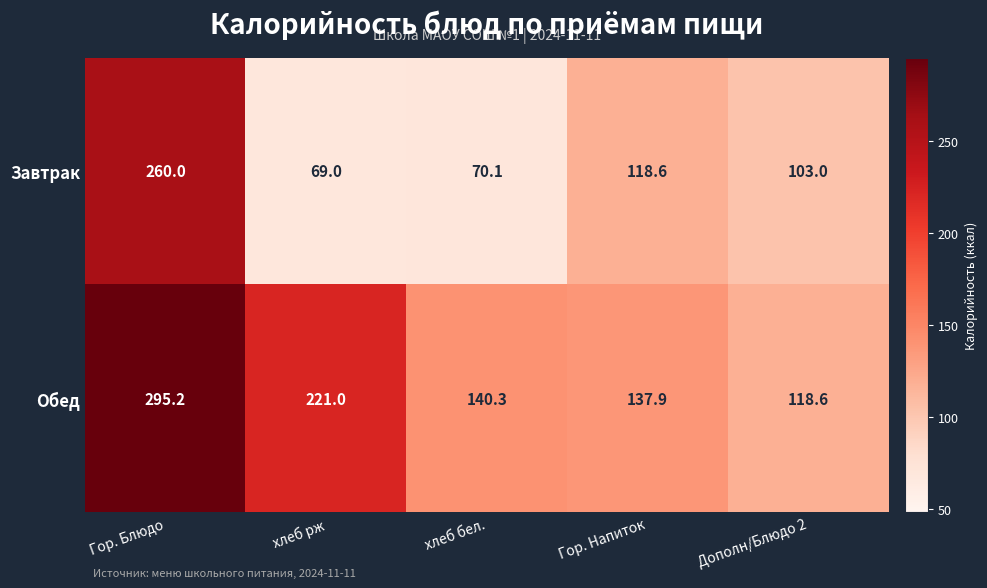

Which series has the largest total across all categories?

Обед